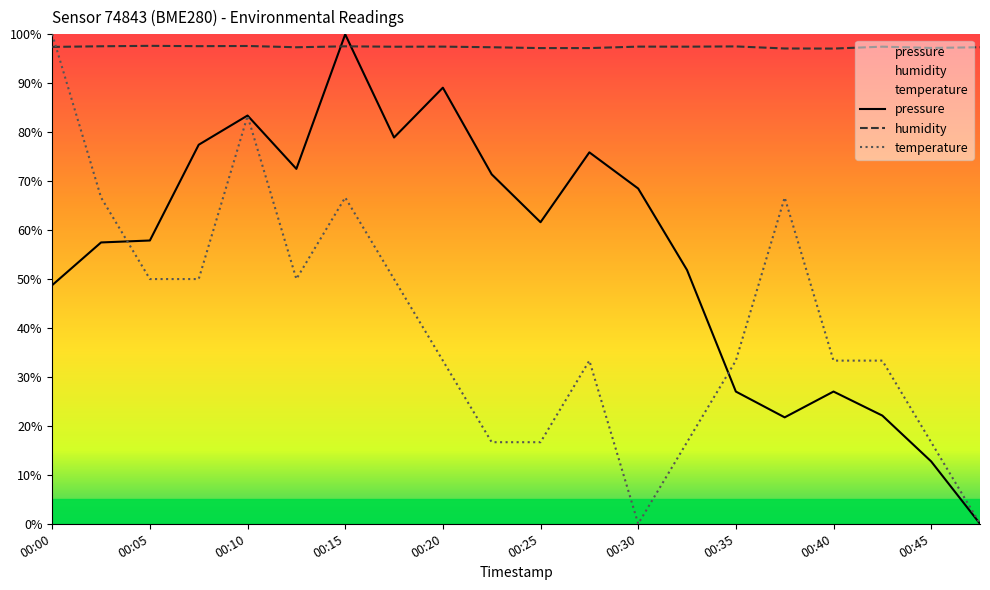

Is the value of humidity at 00:30 greater than the value of pressure at 00:40?

Yes